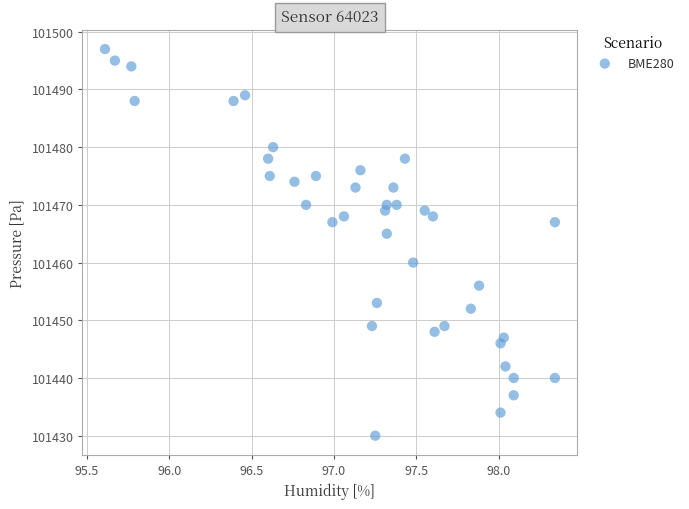

What Y value in the scatter plot is closest to 101463?

101465